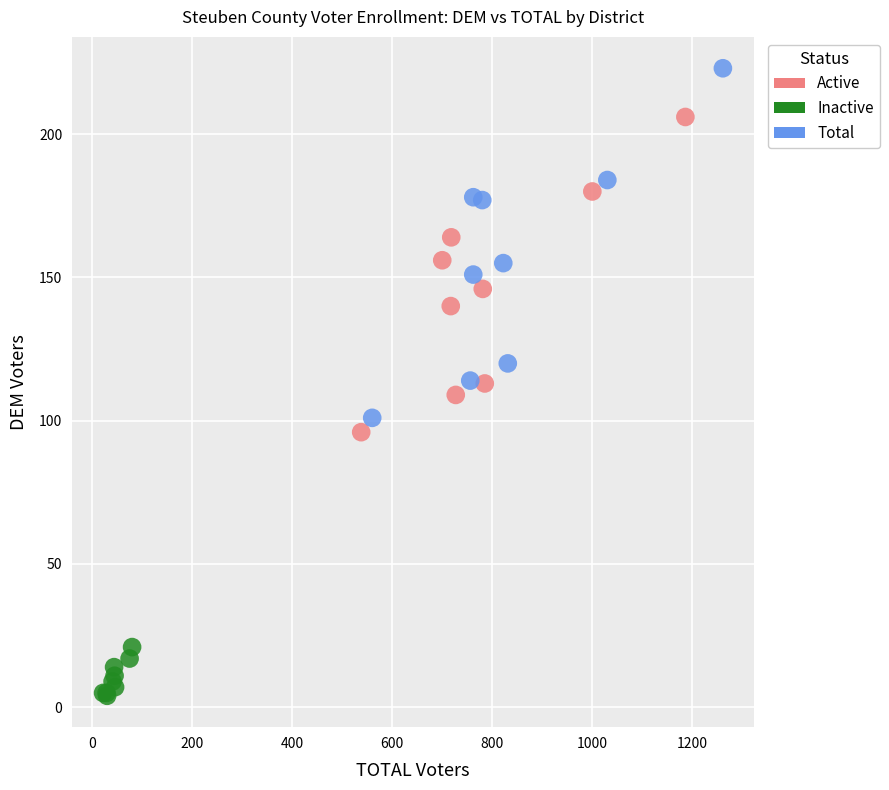

Which series contains the highest Y value?

Total